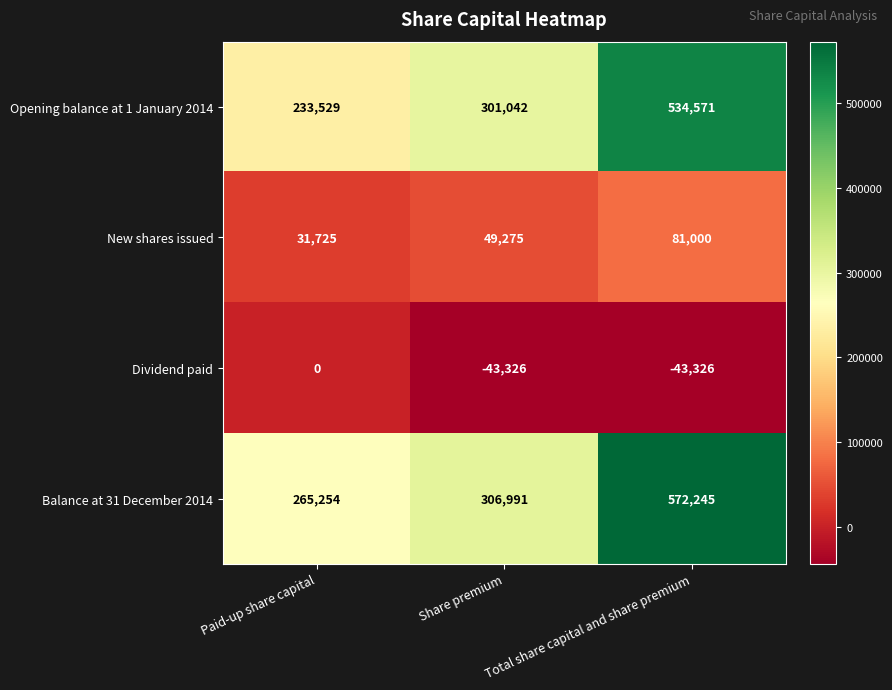

Which series has the largest range (max minus min)?

Balance at 31 December 2014